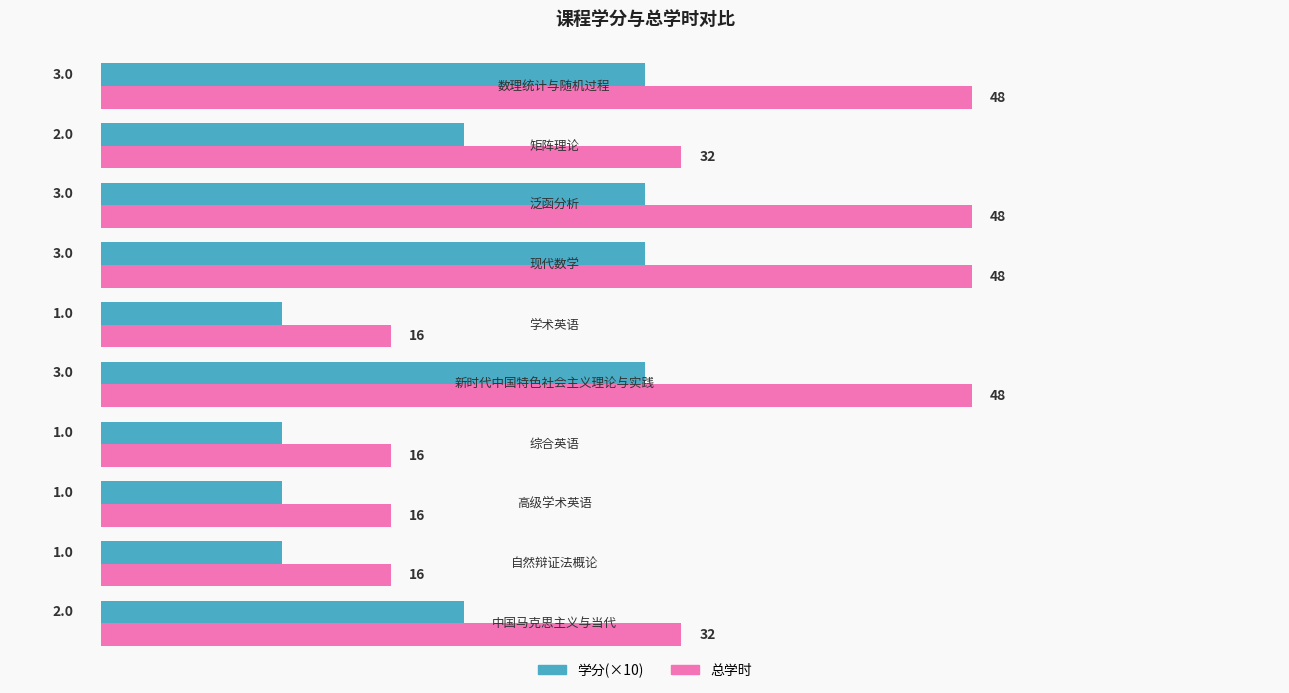

Count the 学分(×10) values in the range 10 to 30.

10